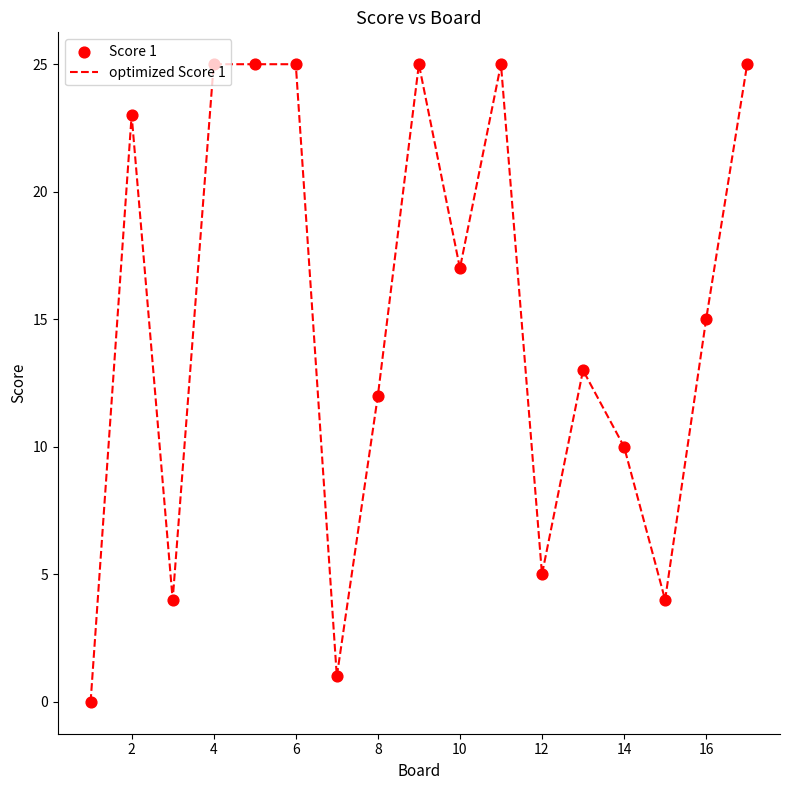

What is the greatest value displayed?

25